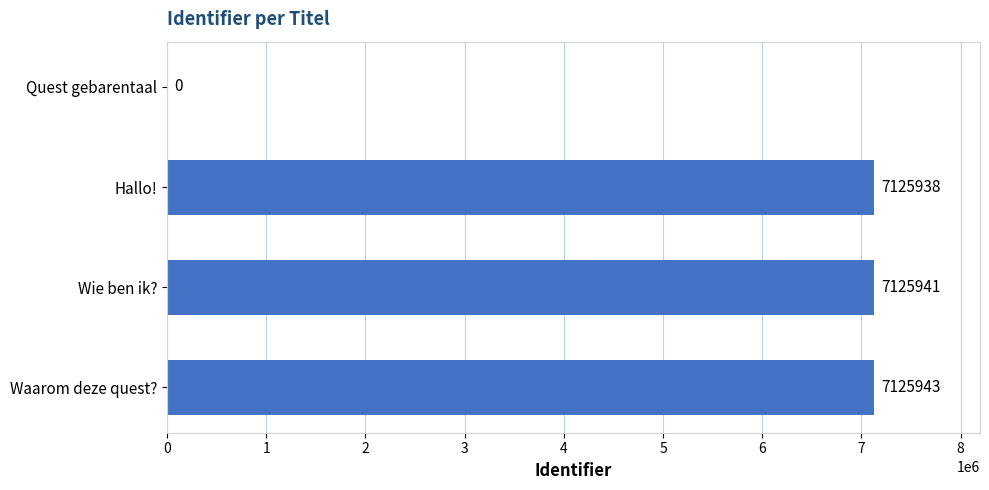

What is the change in value from Hallo! to Wie ben ik??

+3